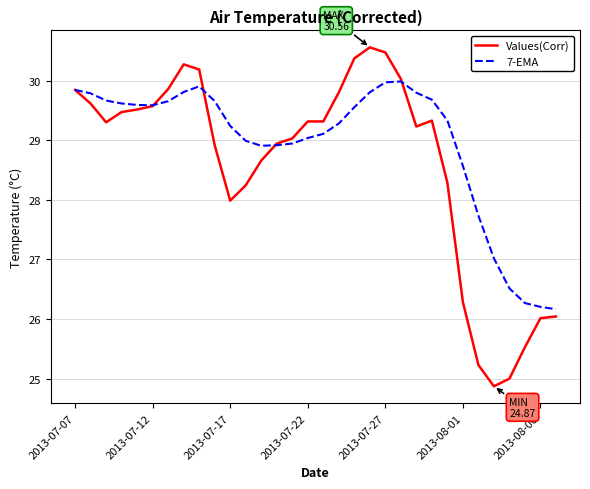

List the series in order of their overall mean, lowest first.

Values(Corr), 7-EMA